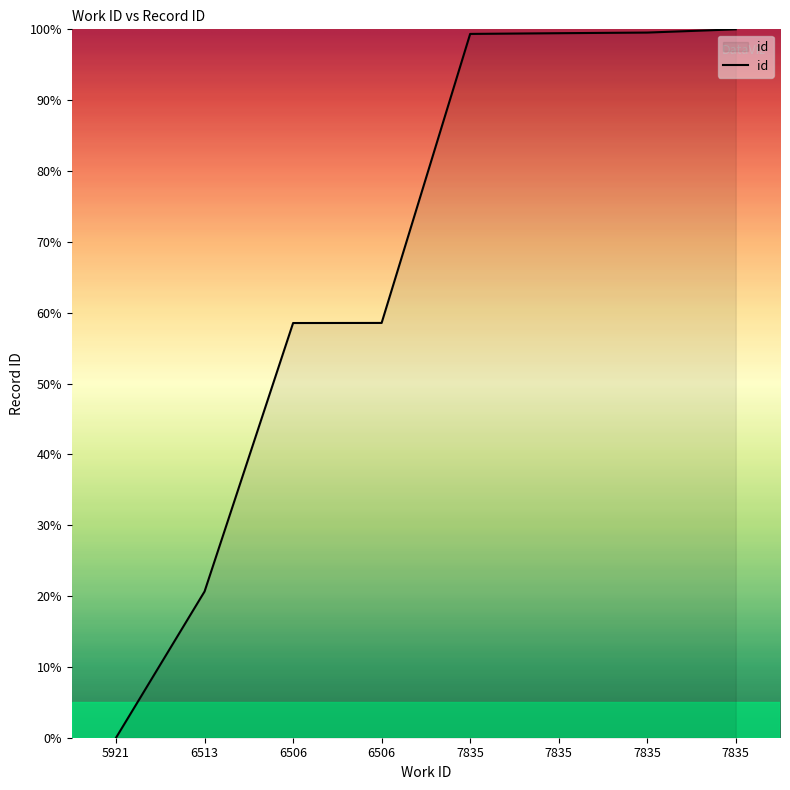

Reading right to left, list all the values displayed in this chart.

100.0	99.5	99.5	99.4	58.6	58.5	20.6	0.0